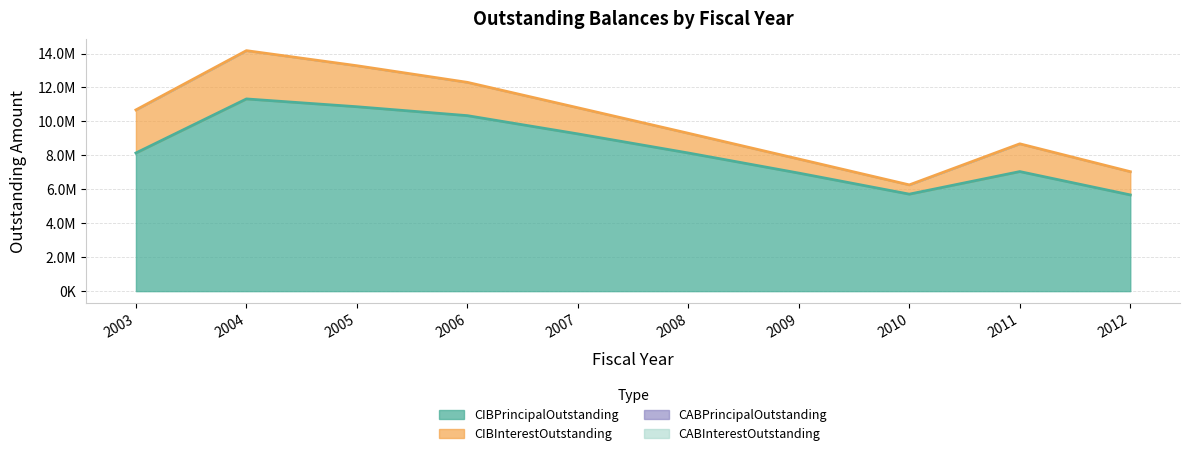

Reading left to right, what are all the values shown in this chart?

CIBInterestOutstanding: 2003=2538725.6	2004=2845585.8	2005=2416445.0	2006=1962281.2	2007=1540113.8	2008=1161480.0	2009=829057.5	2010=546332.5	2011=1635713.3	2012=1369643.8
CIBPrincipalOutstanding: 2003=8140000.0	2004=11325000.0	2005=10865000.0	2006=10340000.0	2007=9265000.0	2008=8140000.0	2009=6955000.0	2010=5715000.0	2011=7045000.0	2012=5670000.0
CABPrincipalOutstanding: 2003=0.0	2004=0.0	2005=0.0	2006=0.0	2007=0.0	2008=0.0	2009=0.0	2010=0.0	2011=0.0	2012=0.0
CABInterestOutstanding: 2003=0.0	2004=0.0	2005=0.0	2006=0.0	2007=0.0	2008=0.0	2009=0.0	2010=0.0	2011=0.0	2012=0.0